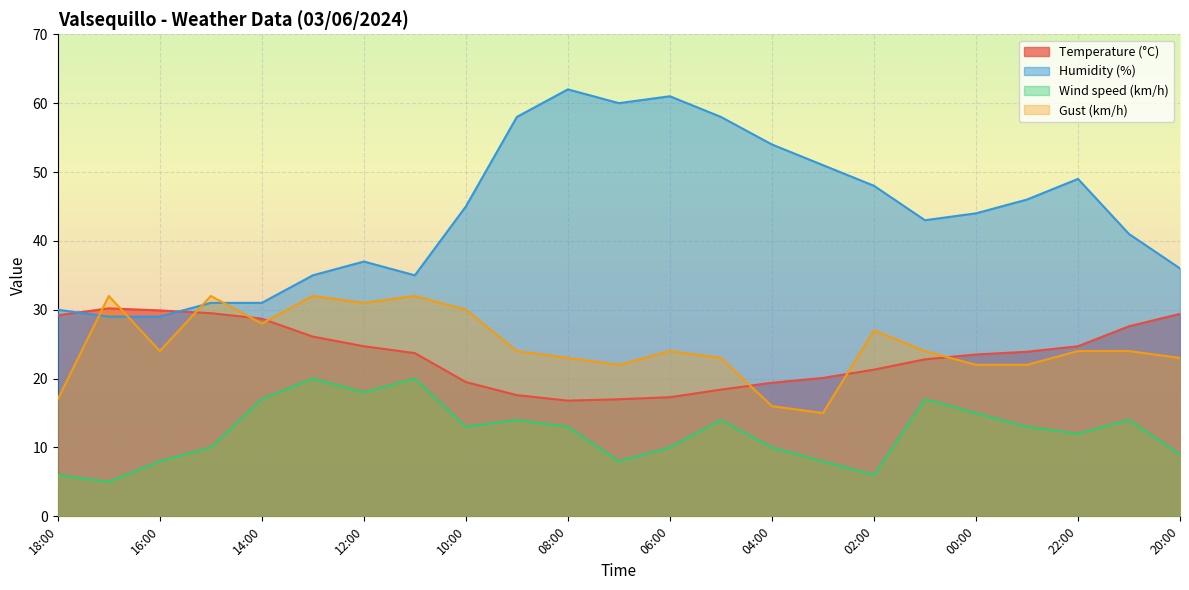

Is it true that Gust (km/h) equals 23.9 at 18:00?

False